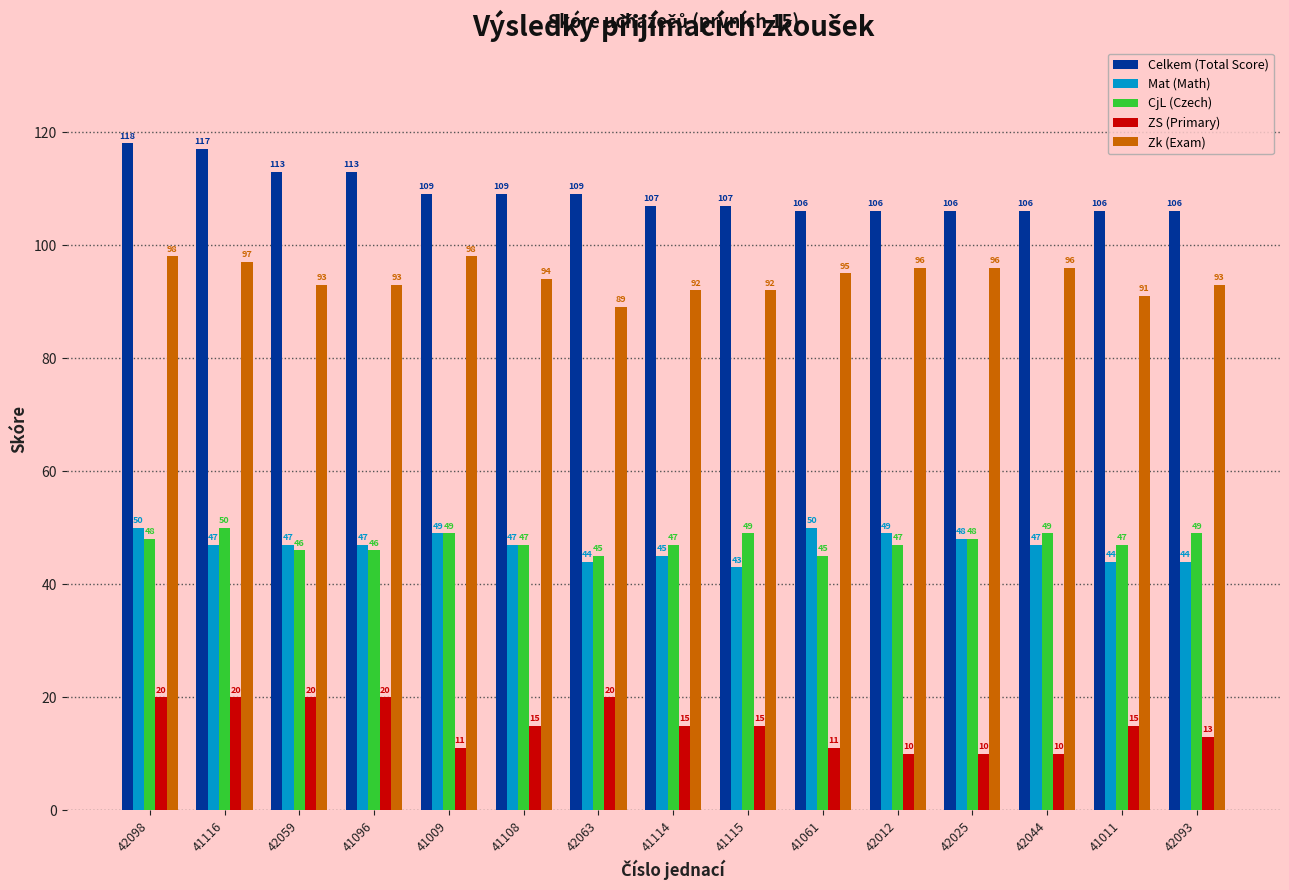

At which label does Mat (Math) first exceed 47?

42098